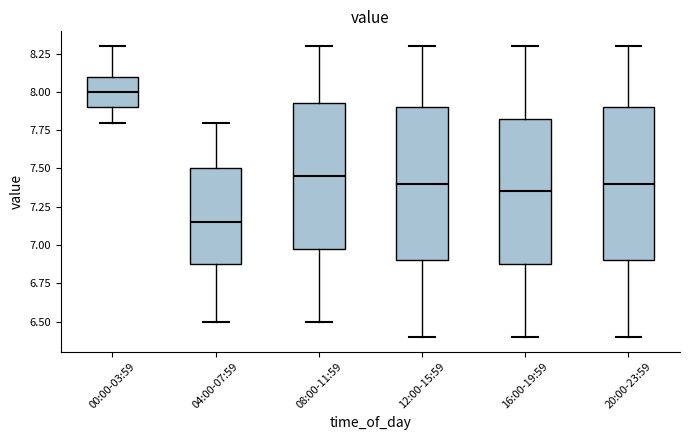

Reading left to right, read every box against the y-axis: the position of its median line, the range the box covers, and the ends of its whiskers. The values are not printed on the chart, so give them approximately, as read against the axis.

00:00-03:59: median 8.00, box 7.90 to 8.10, whiskers 7.80 to 8.30
04:00-07:59: median 7.15, box 6.90 to 7.50, whiskers 6.50 to 7.80
08:00-11:59: median 7.45, box 7.00 to 7.95, whiskers 6.50 to 8.30
12:00-15:59: median 7.40, box 6.90 to 7.90, whiskers 6.40 to 8.30
16:00-19:59: median 7.35, box 6.90 to 7.85, whiskers 6.40 to 8.30
20:00-23:59: median 7.40, box 6.90 to 7.90, whiskers 6.40 to 8.30